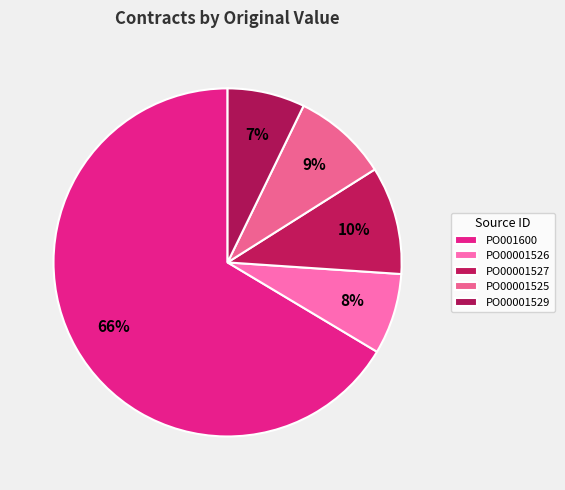

To the nearest percent, what is the average slice percentage?

20%